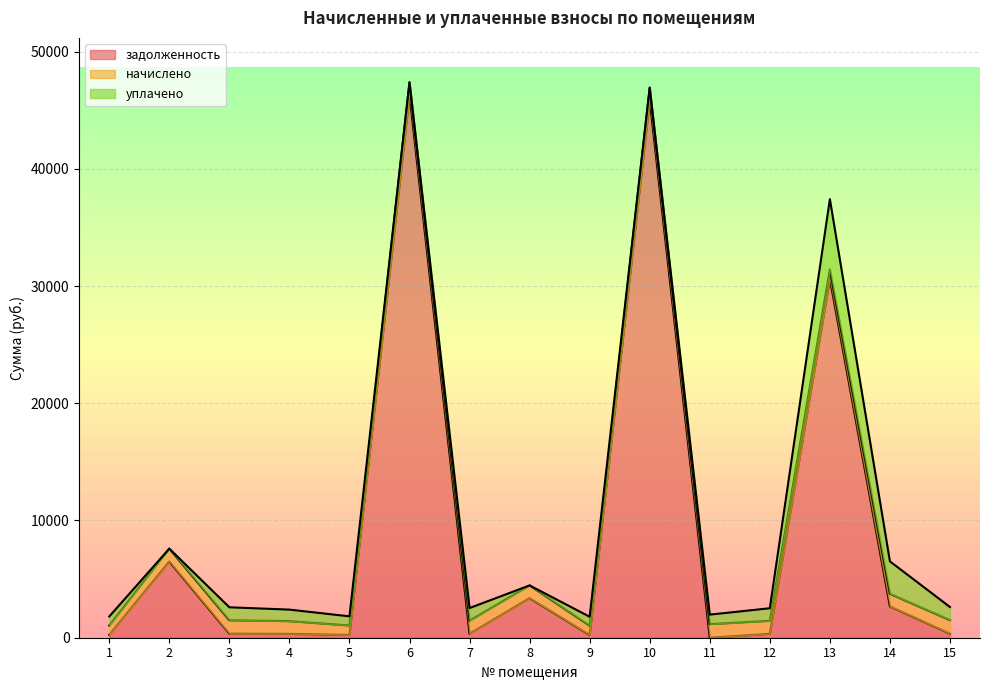

What is the difference between the second highest and second lowest values in the задолженность series?

45631.8